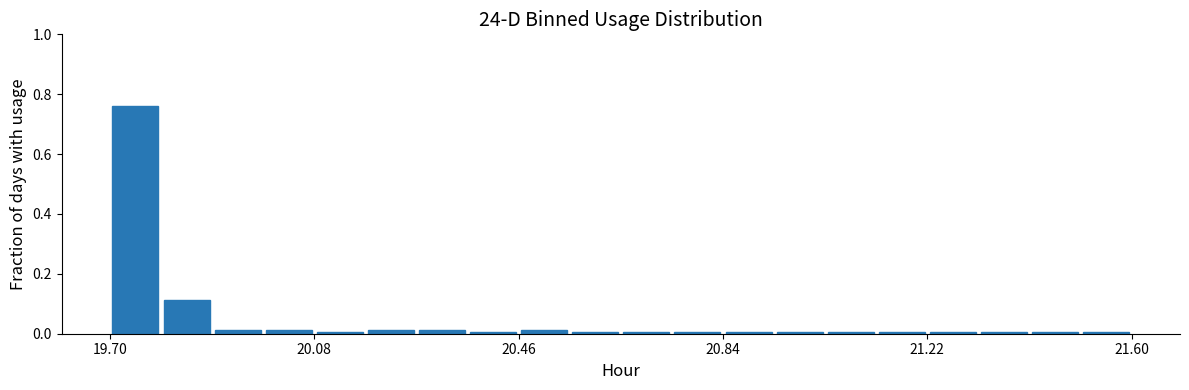

Around what value on the x-axis is the tallest bar? Give the approximate position of its centre, as read against the axis.

19.75